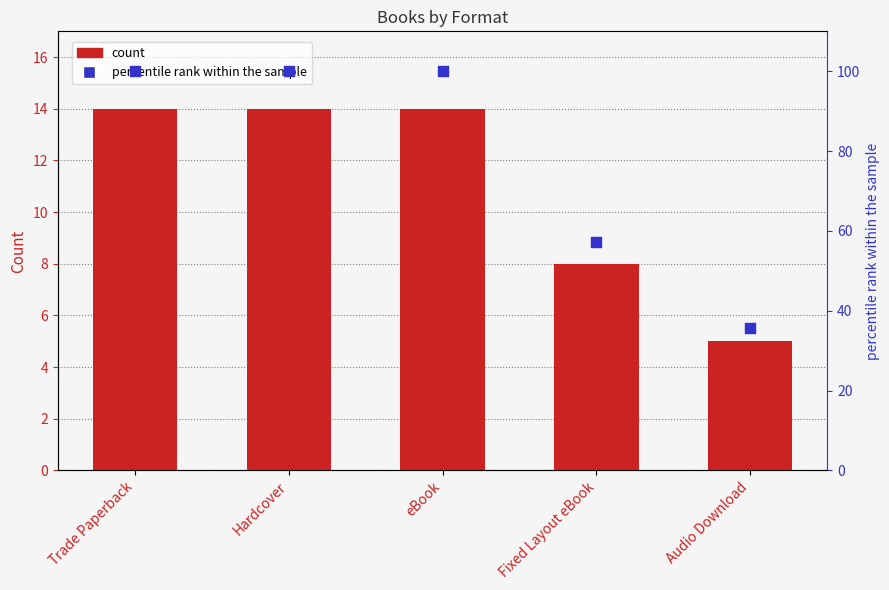

Which series contains the lowest Y value?

Count